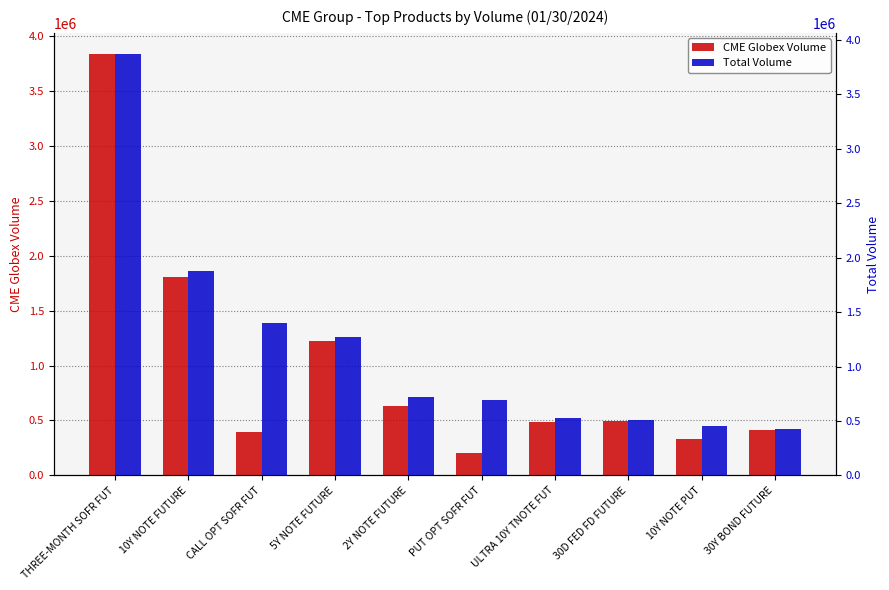

How many groups of bars are there?

10